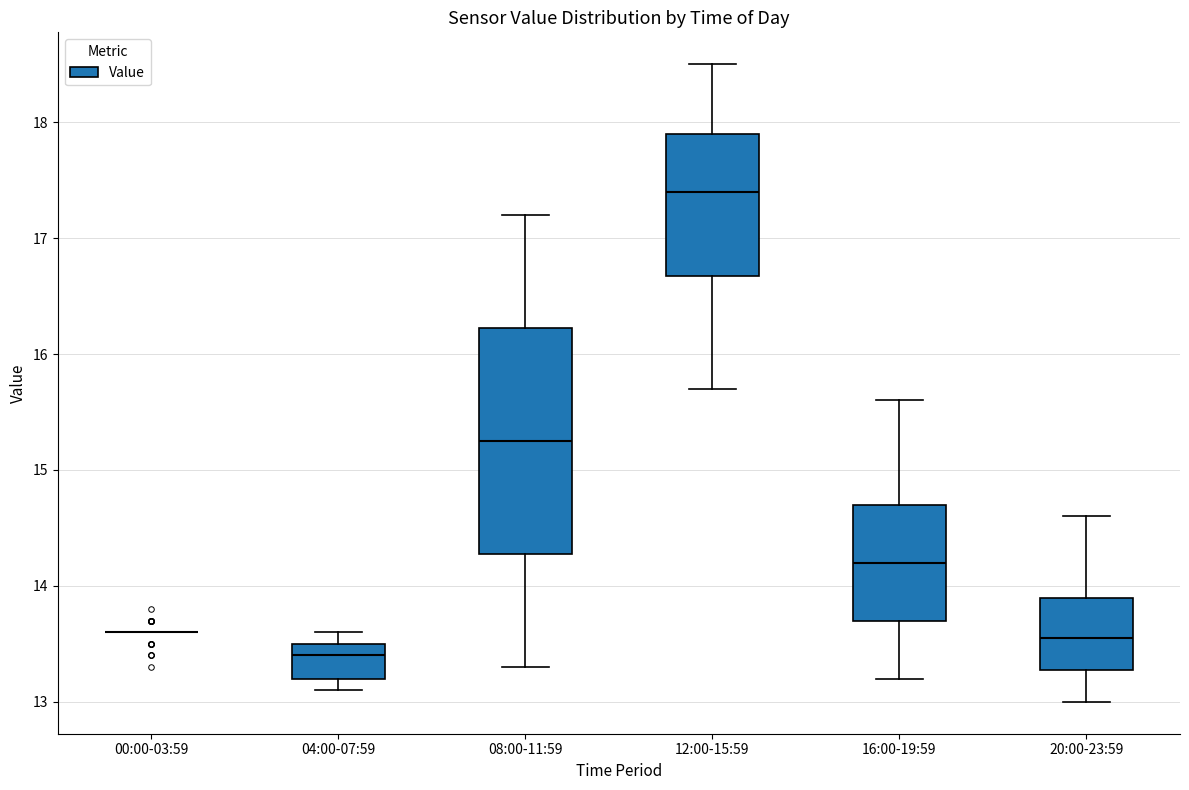

Reading left to right, read every box against the y-axis: the position of its median line, the range the box covers, and the ends of its whiskers. The values are not printed on the chart, so give them approximately, as read against the axis.

00:00-03:59: box collapsed to a line at 13.6, whiskers 13.6 to 13.6
04:00-07:59: median 13.4, box 13.2 to 13.5, whiskers 13.1 to 13.6
08:00-11:59: median 15.3, box 14.3 to 16.2, whiskers 13.3 to 17.2
12:00-15:59: median 17.4, box 16.7 to 17.9, whiskers 15.7 to 18.5
16:00-19:59: median 14.2, box 13.7 to 14.7, whiskers 13.2 to 15.6
20:00-23:59: median 13.6, box 13.3 to 13.9, whiskers 13.0 to 14.6